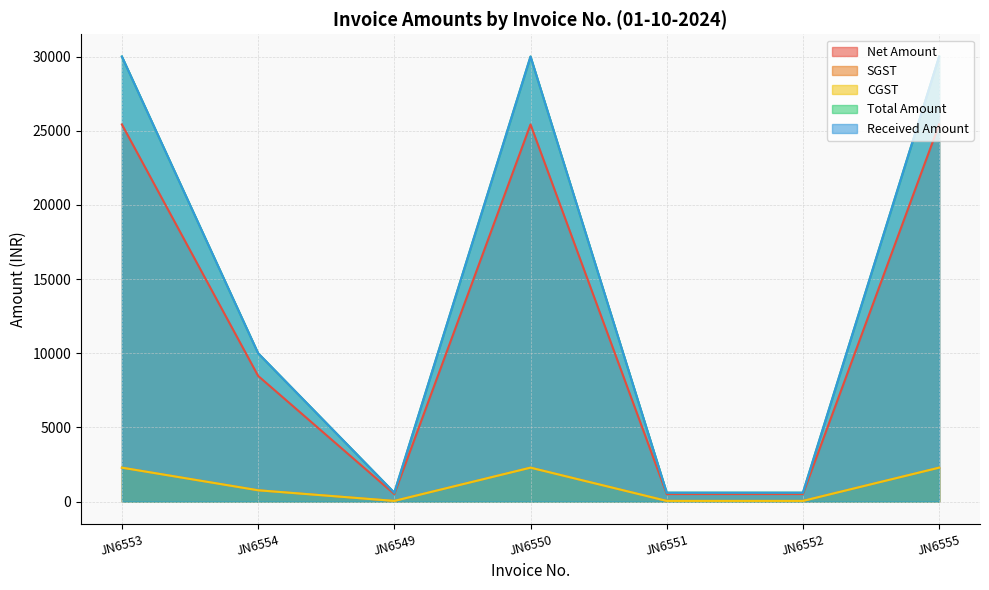

What is the maximum value shown in the chart?

30000.0